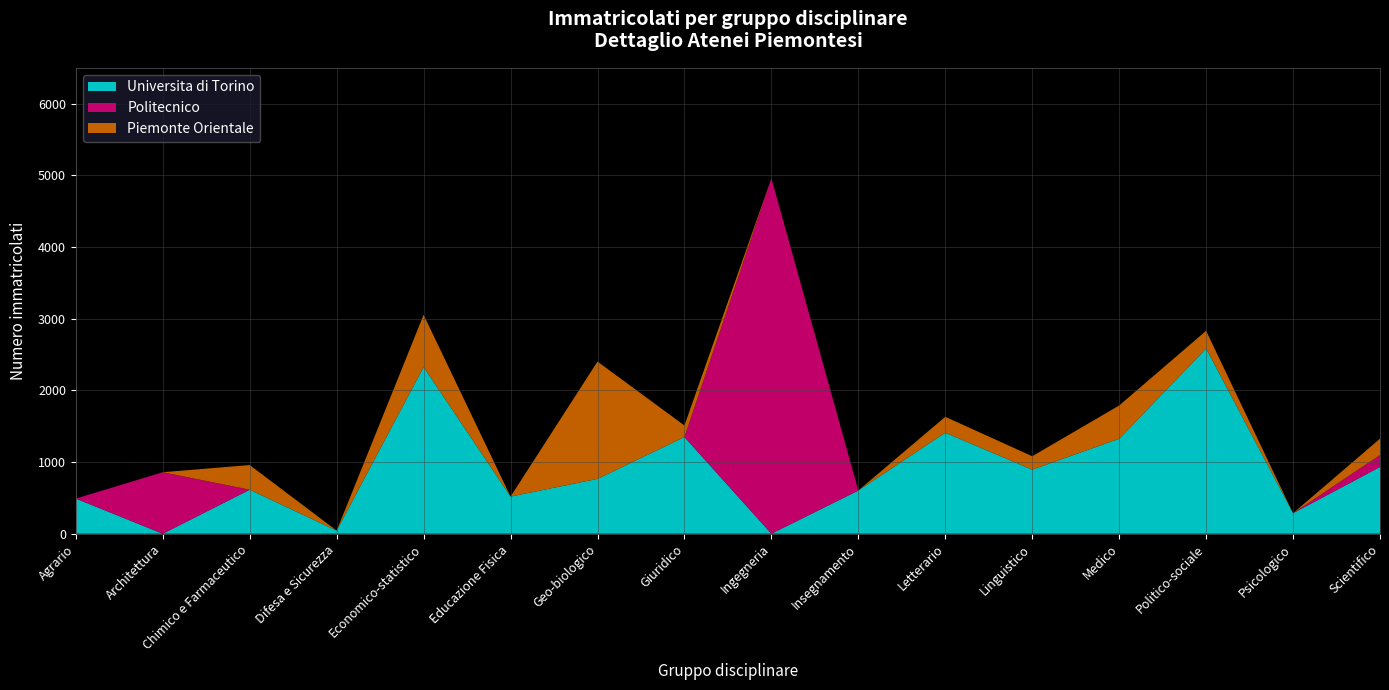

Reading right to left, extract all data points from this chart.

Universita di Torino: Scientifico=931	Psicologico=286	Politico-sociale=2584	Medico=1325	Linguistico=894	Letterario=1409	Insegnamento=603	Ingegneria=0	Giuridico=1349	Geo-biologico=765	Educazione Fisica=518	Economico-statistico=2326	Difesa e Sicurezza=43	Chimico e Farmaceutico=614	Architettura=0	Agrario=490
Politecnico: Scientifico=167	Psicologico=0	Politico-sociale=0	Medico=0	Linguistico=0	Letterario=0	Insegnamento=0	Ingegneria=4959	Giuridico=0	Geo-biologico=0	Educazione Fisica=0	Economico-statistico=0	Difesa e Sicurezza=0	Chimico e Farmaceutico=0	Architettura=858	Agrario=0
Piemonte Orientale: Scientifico=228	Psicologico=0	Politico-sociale=247	Medico=464	Linguistico=187	Letterario=222	Insegnamento=0	Ingegneria=0	Giuridico=161	Geo-biologico=1637	Educazione Fisica=0	Economico-statistico=728	Difesa e Sicurezza=0	Chimico e Farmaceutico=344	Architettura=0	Agrario=0